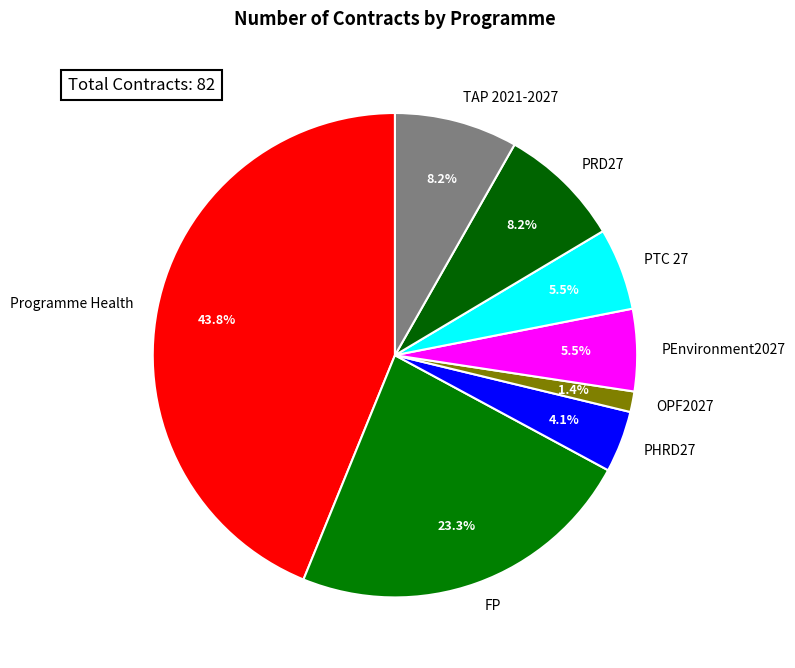

Which has a higher value, FP or PRD27?

FP